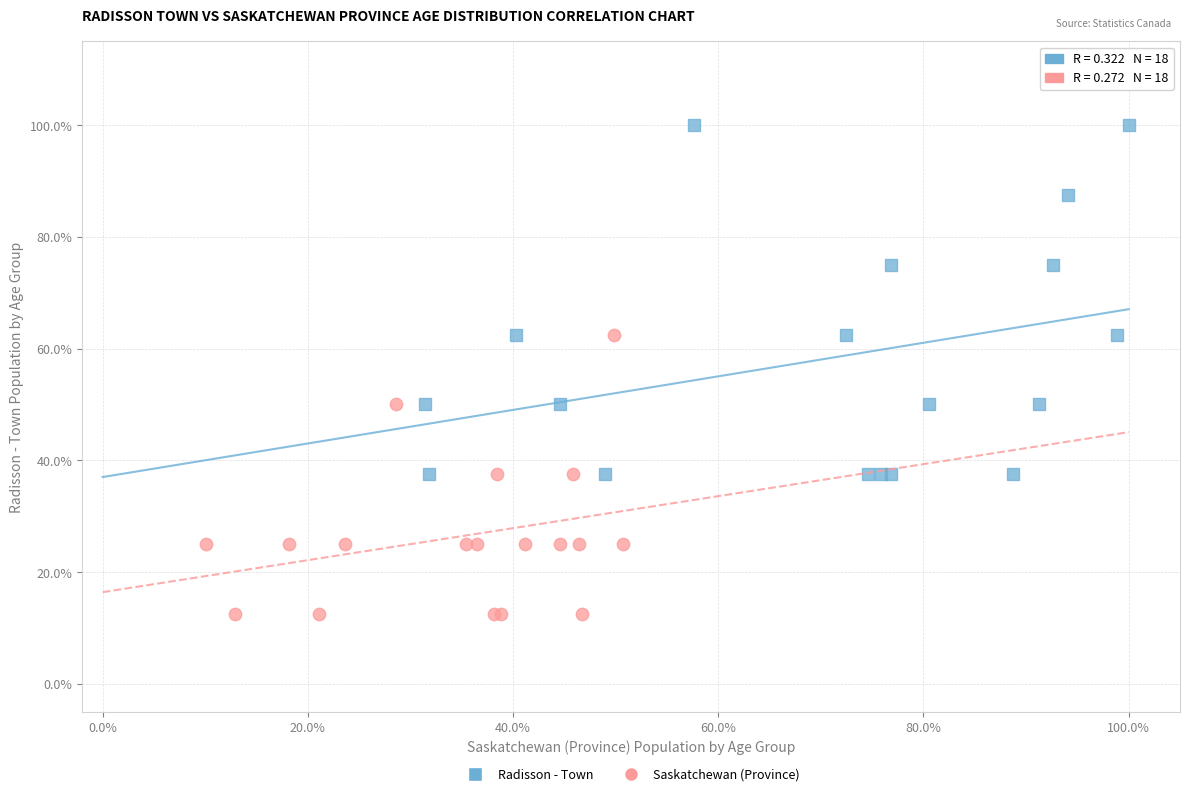

Which series has the widest spread of Y values?

Radisson - Town